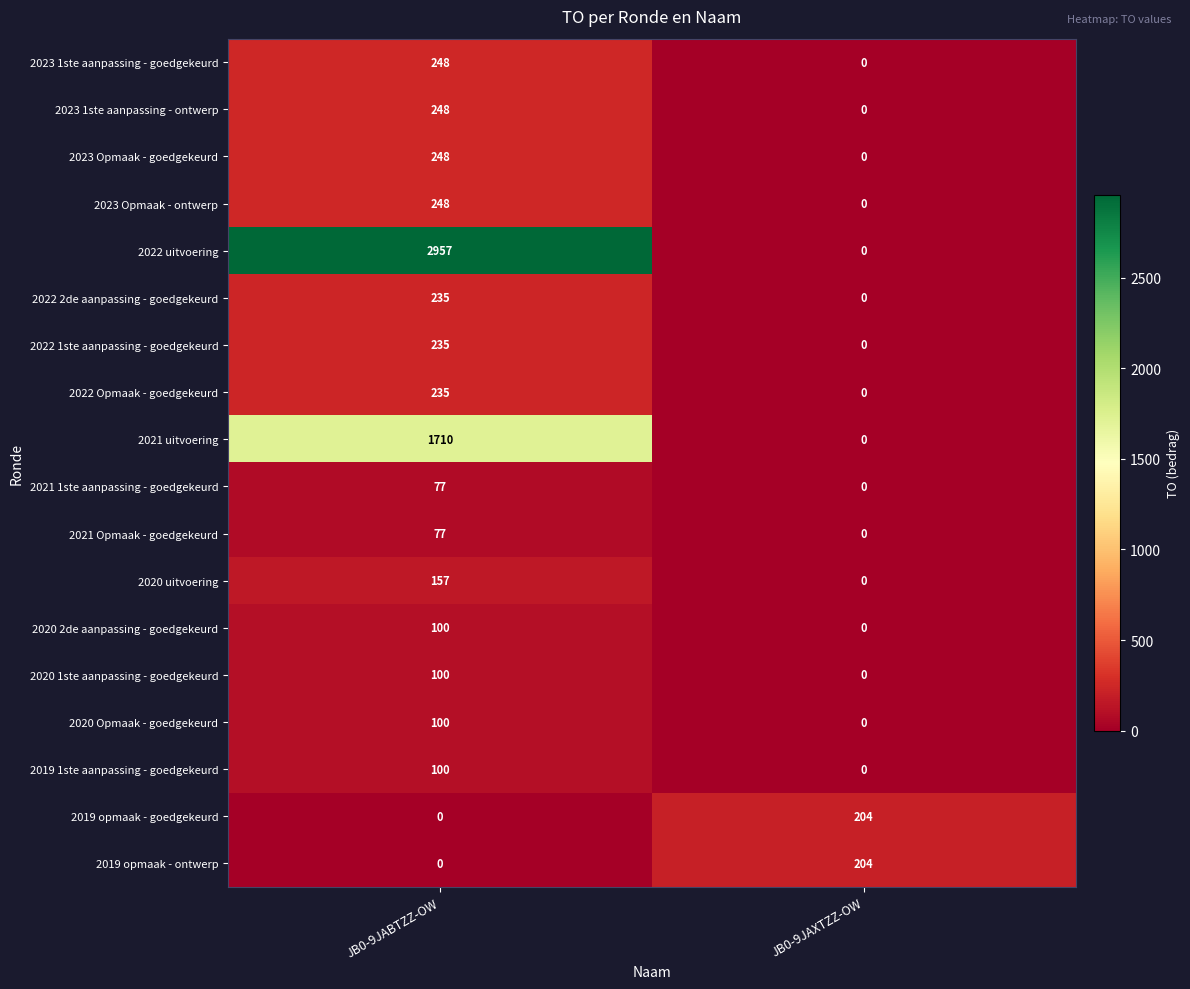

What is the total value across all series at JB0-9JAXTZZ-OW?

408